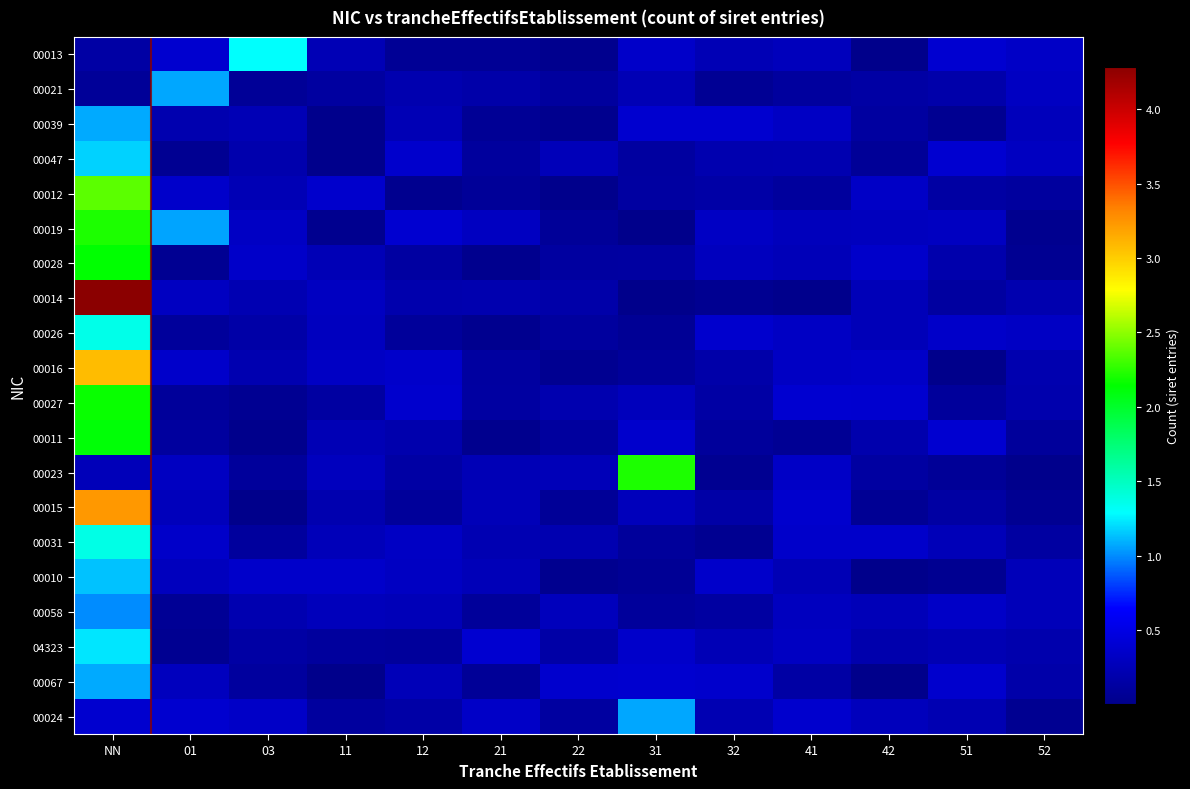

Rank the series at 21 from lowest to highest value.

00011, 00028, 00026, 00013, 00039, 00067, 00012, 00058, 00047, 00016, 00027, 00021, 00014, 00031, 00023, 00010, 00015, 00019, 00024, 04323